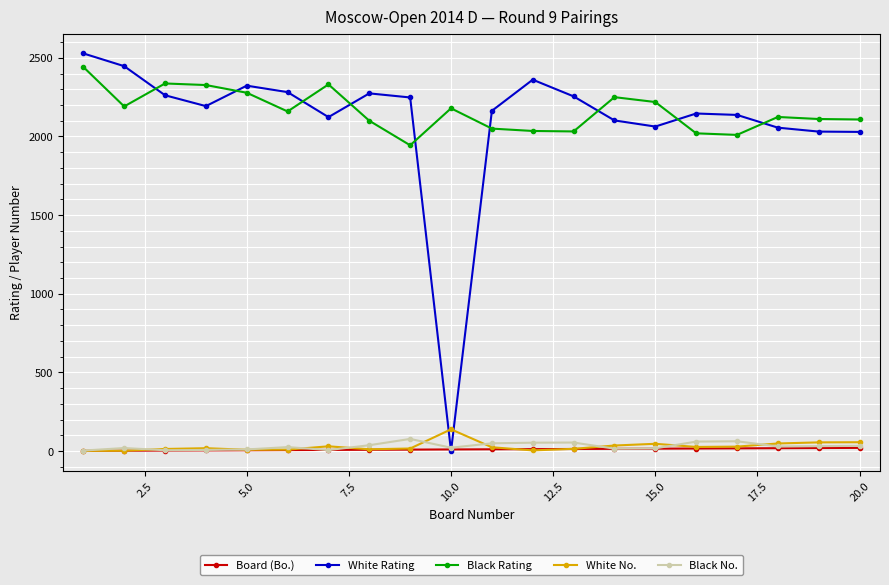

Count the number of data series in this chart.

5